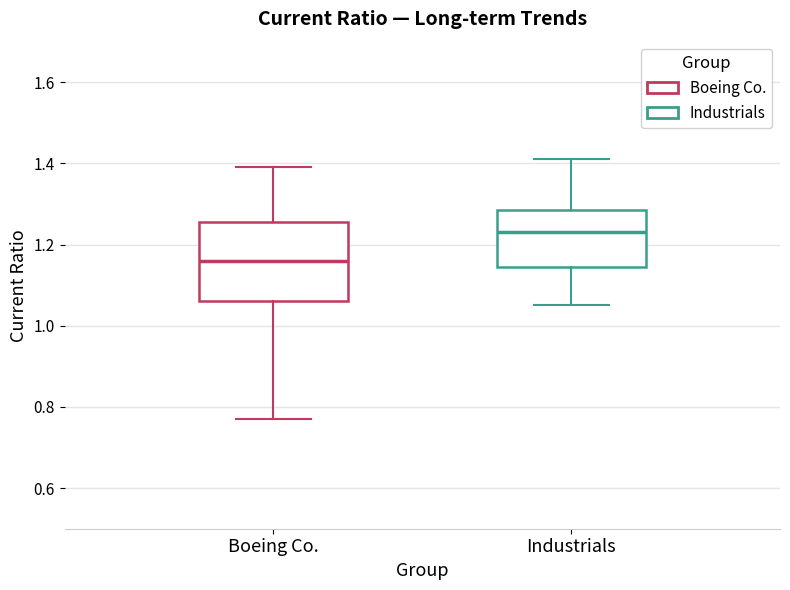

Which box has the lowest median line?

Boeing Co.